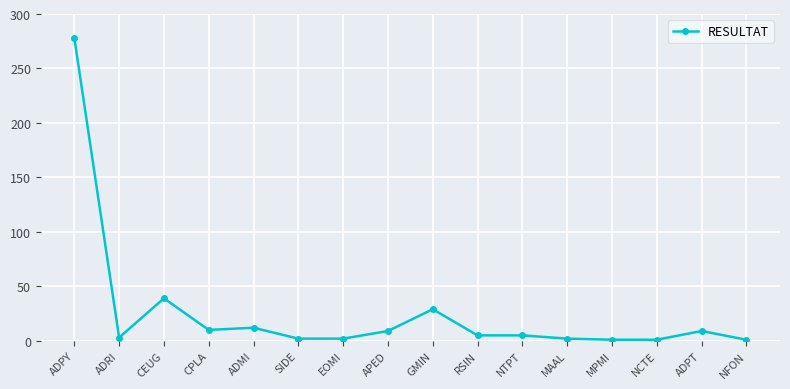

What is the label of the 8th point from the left?

APED